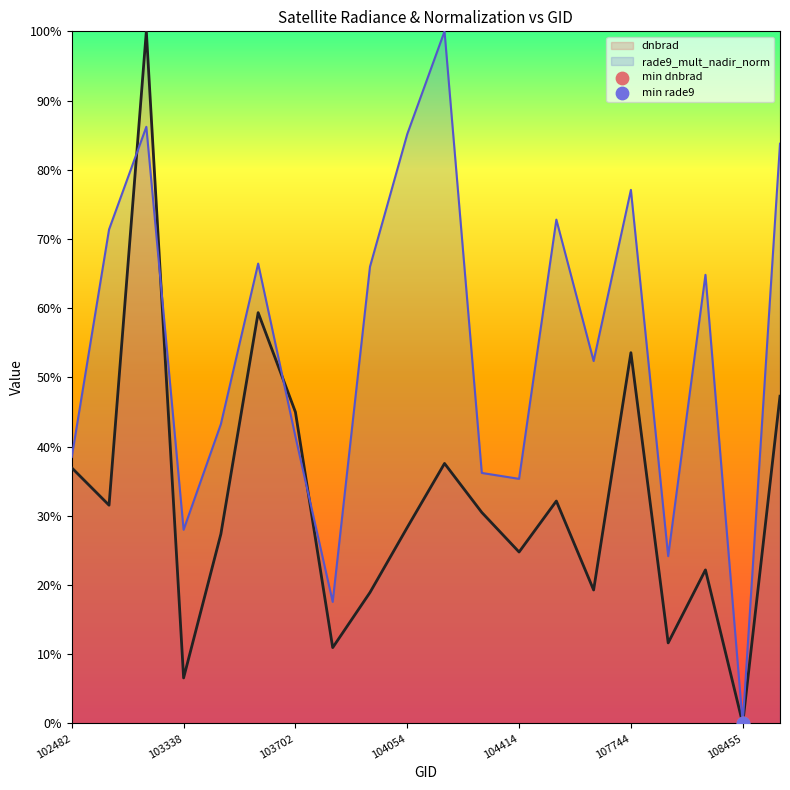

What is the total value across all series at 104414?

0.6